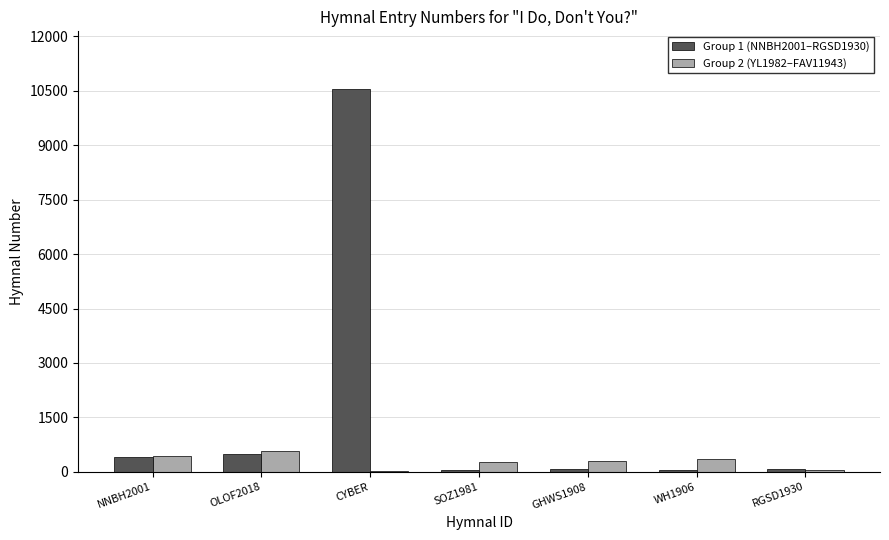

Are the bars horizontal?

No